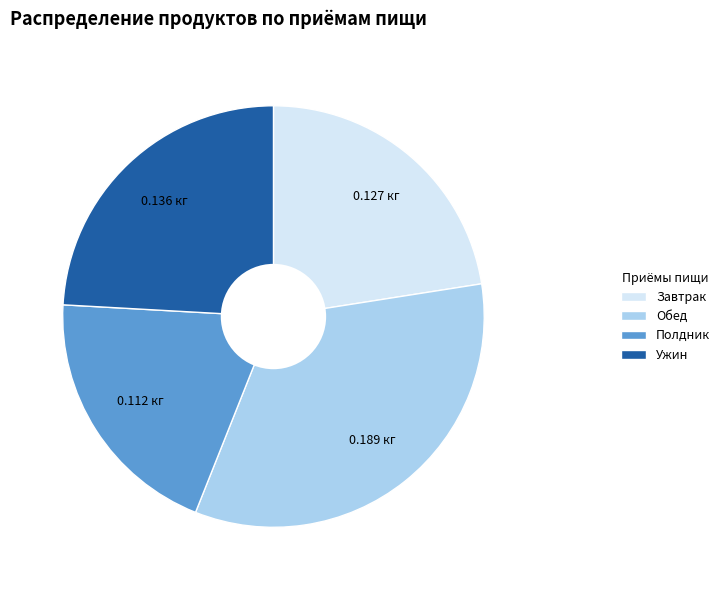

True or false: Полдник accounts for 20% of the total.

True